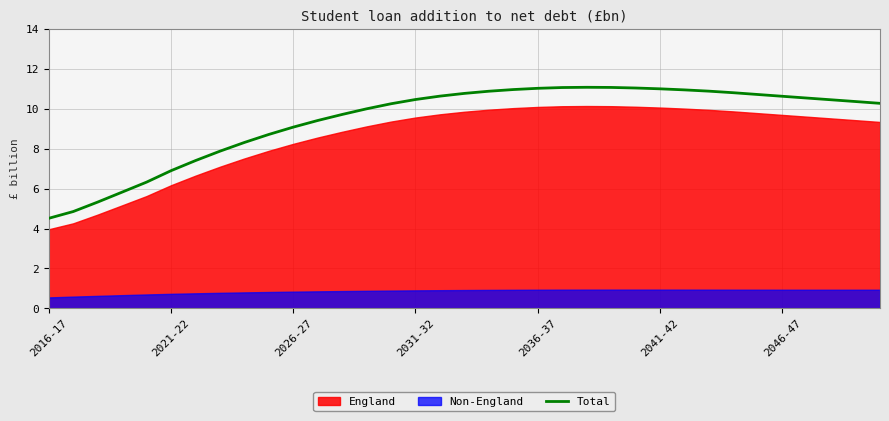

True or false: Total has a value of 15.8 at 2046-47.

False